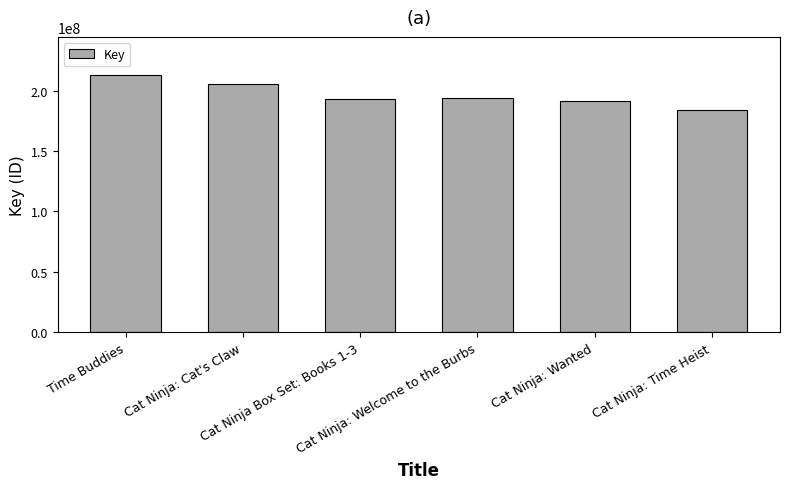

How many series are shown in this chart?

1